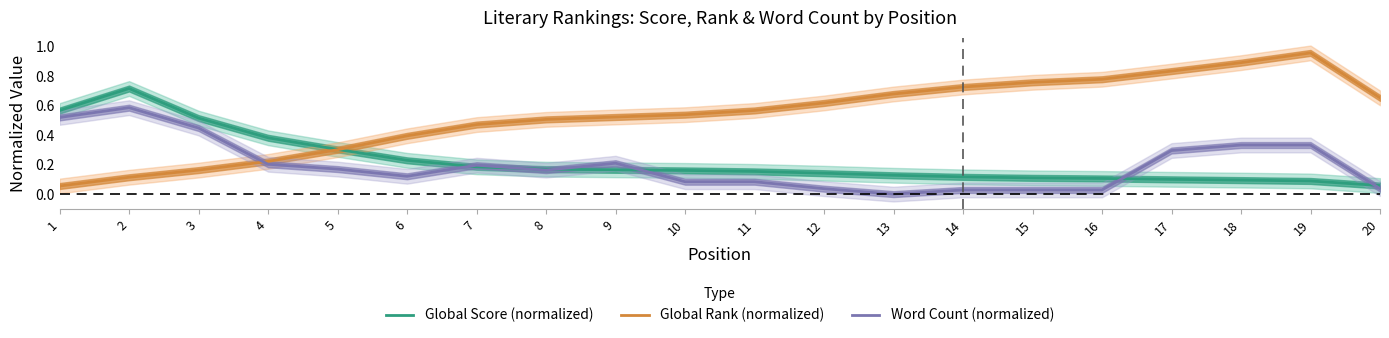

Reading left to right, what are all the values shown in this chart?

Global Score (normalized): 0.6	0.7	0.5	0.4	0.3	0.2	0.2	0.2	0.2	0.2	0.2	0.1	0.1	0.1	0.1	0.1	0.1	0.1	0.1	0.1
Global Rank (normalized): 0.1	0.1	0.2	0.2	0.3	0.4	0.5	0.5	0.5	0.5	0.6	0.6	0.7	0.7	0.8	0.8	0.8	0.9	1.0	0.7
Word Count (normalized): 0.5	0.6	0.4	0.2	0.2	0.1	0.2	0.2	0.2	0.1	0.1	0.0	0.0	0.0	0.0	0.0	0.3	0.3	0.3	0.0